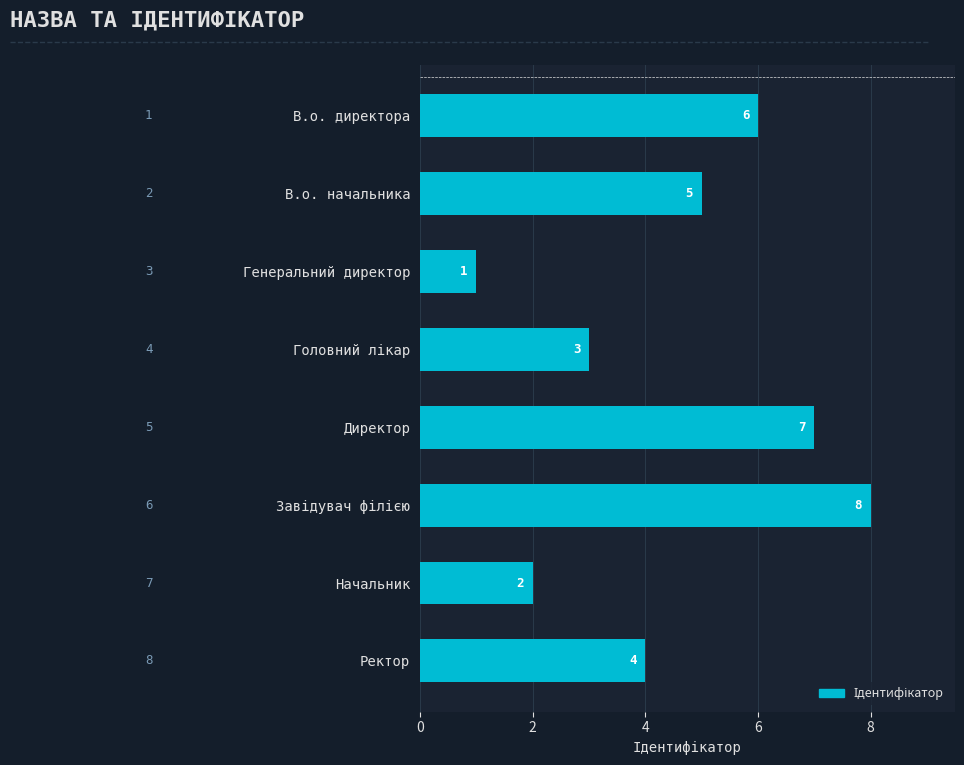

What is the difference between the second highest and minimum values?

6